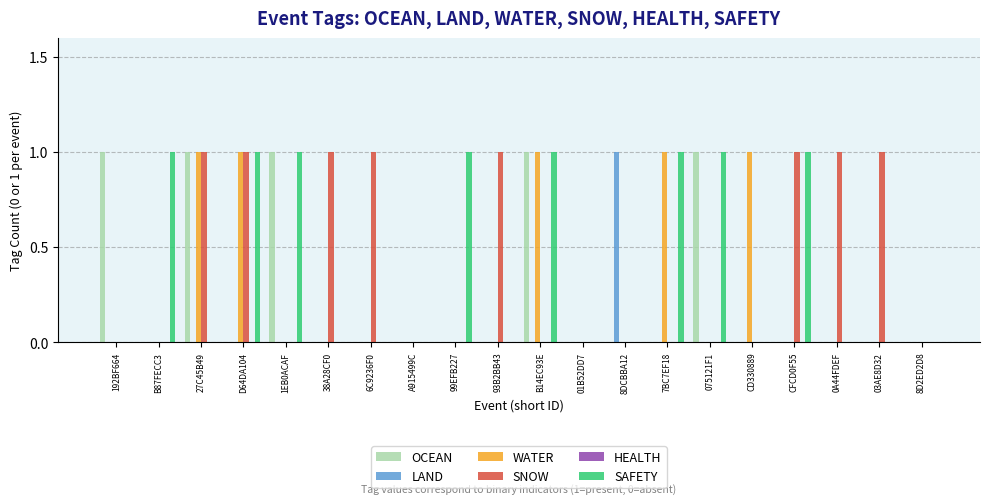

What is the maximum value for SNOW?

1